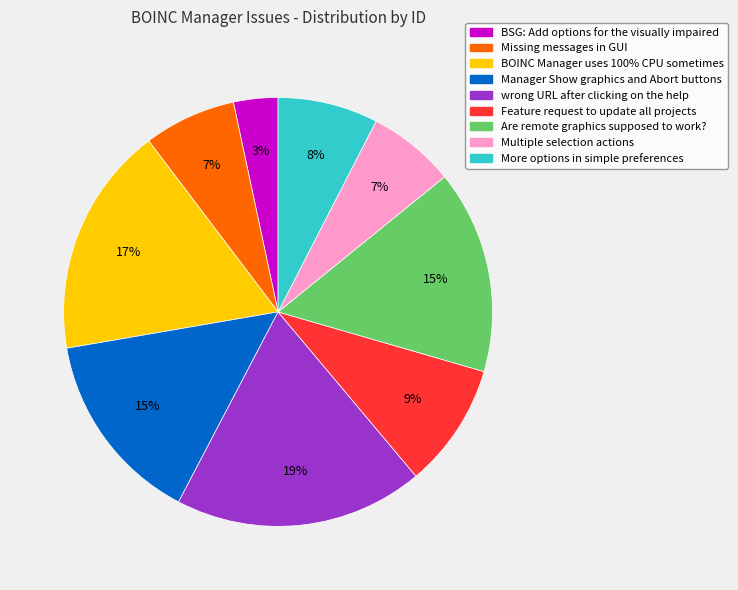

To the nearest percent, what portion does BOINC Manager uses 100% CPU sometimes represent?

17%